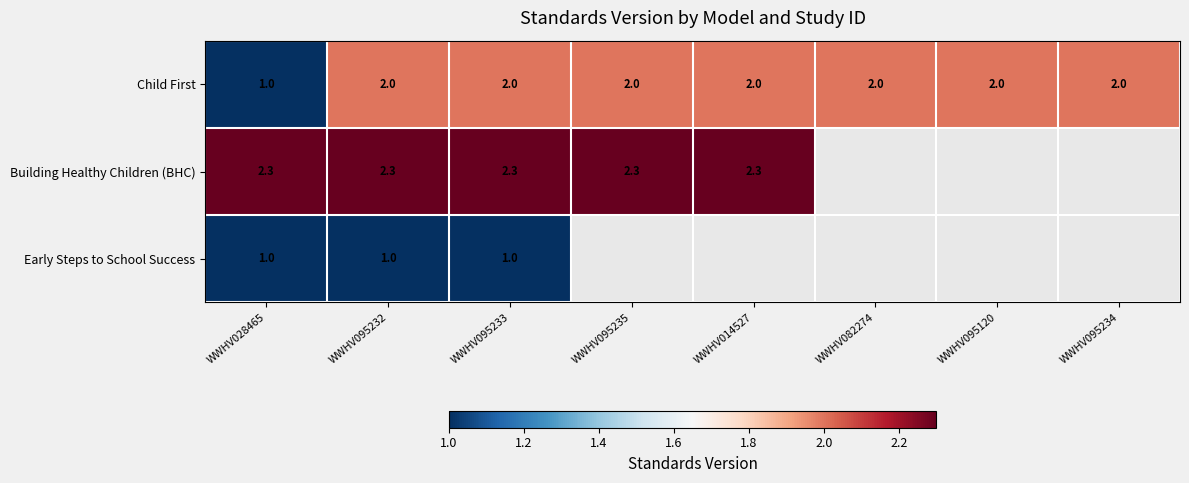

At which category is the sum across all series the highest?

WWHV095232